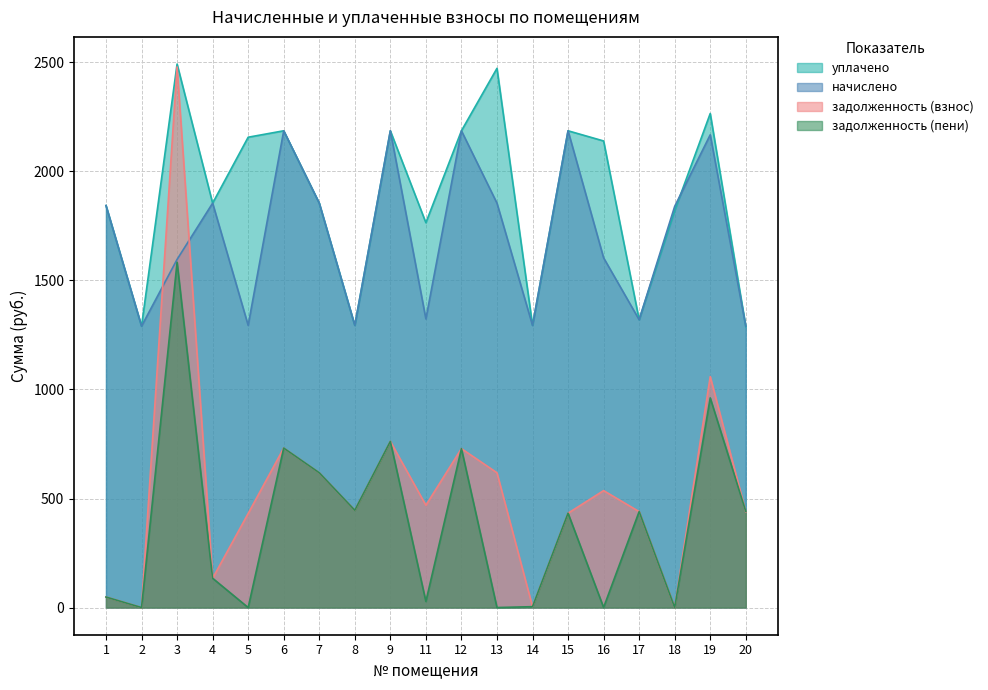

What is the difference between the highest and lowest values at 11?

1736.8